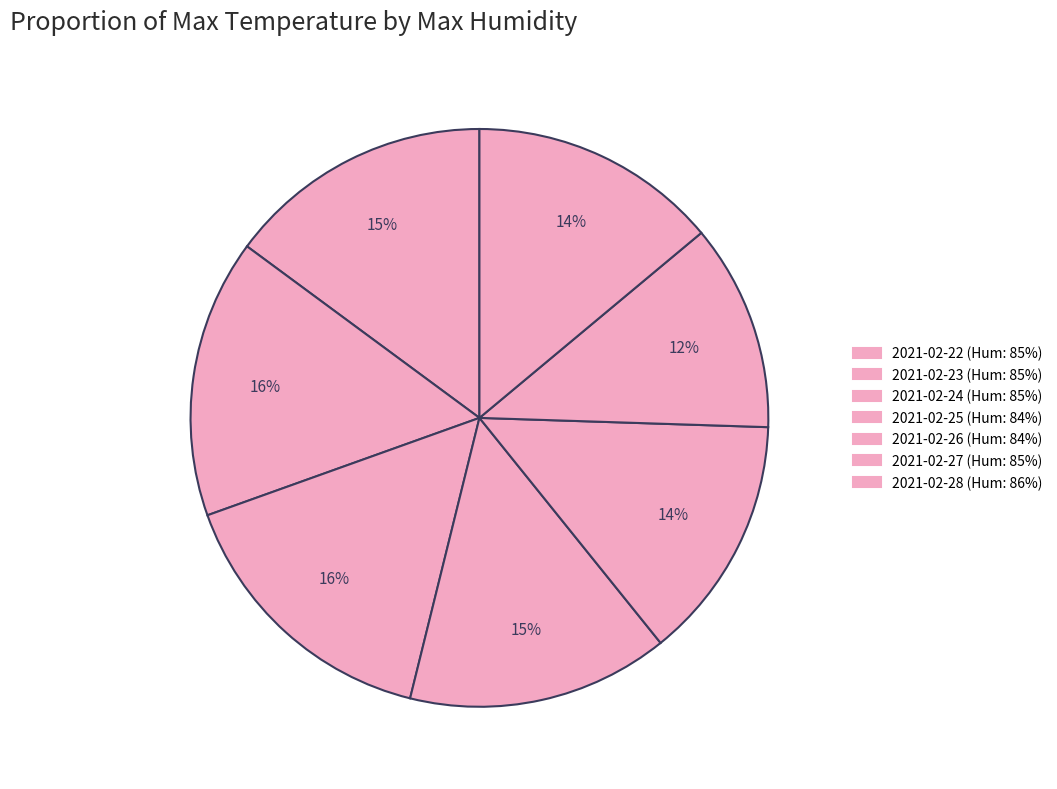

Count the number of slices in the pie.

7